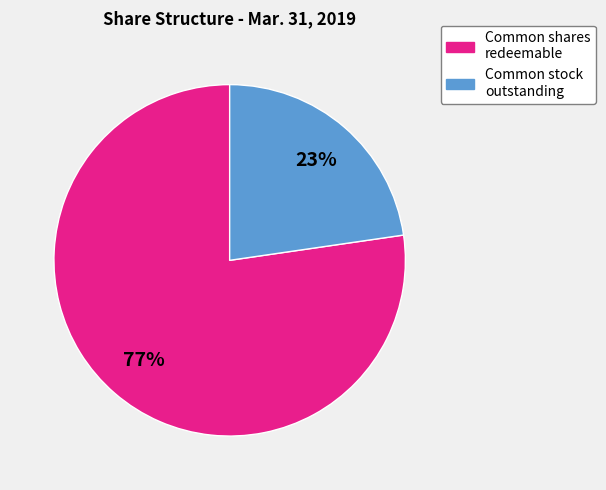

Does any single category account for the majority?

Yes